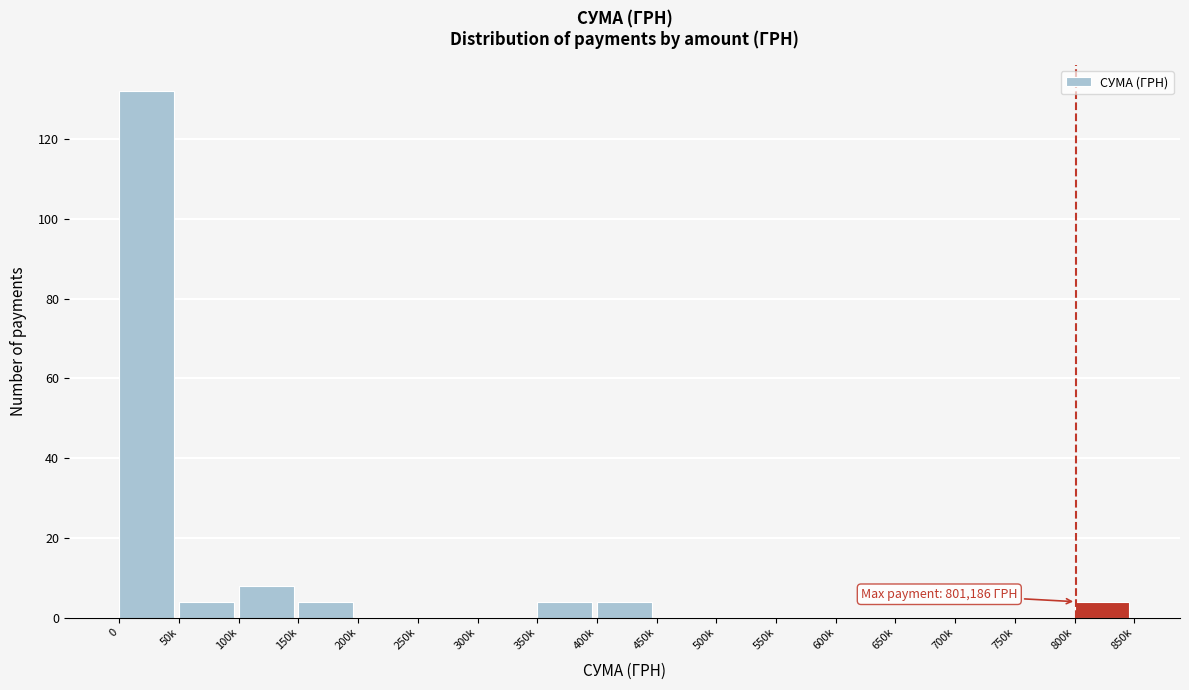

Reading right to left, list all the values displayed in this chart.

800k=4	750k=0	700k=0	650k=0	600k=0	550k=0	500k=0	450k=0	400k=4	350k=4	300k=0	250k=0	200k=0	150k=4	100k=8	50k=4	0=132